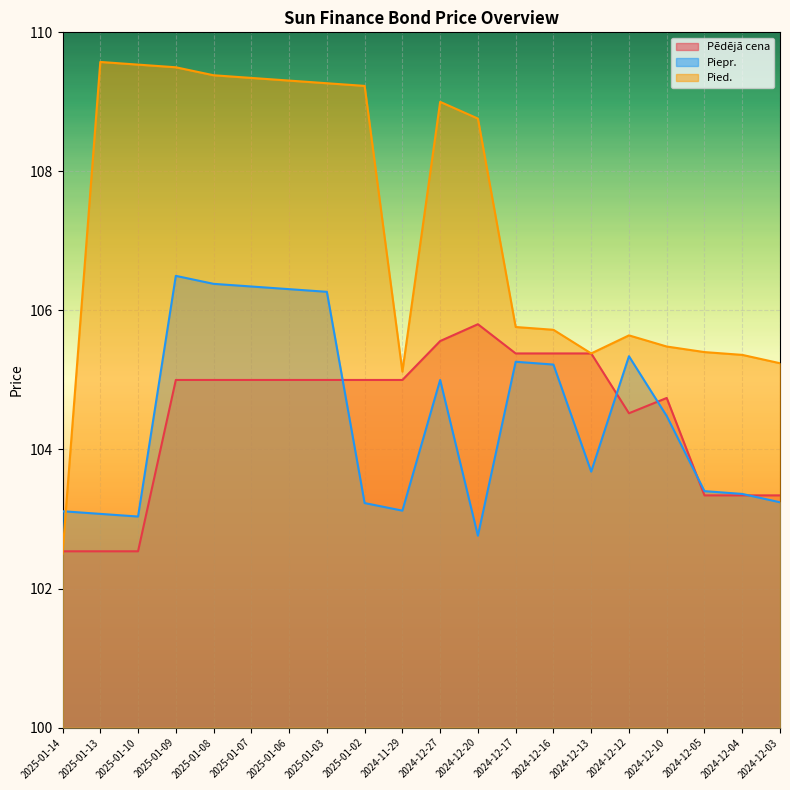

Between which two adjacent categories do Pied. and Pēdējā cena first intersect?

2025-01-14 and 2025-01-13